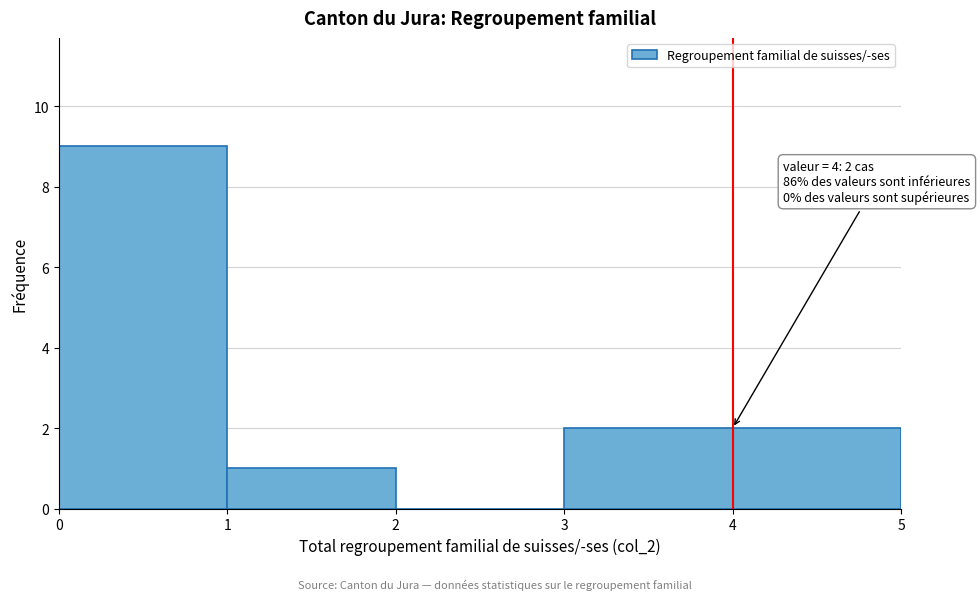

Over which range of the x-axis is the bar tallest?

0 to 1